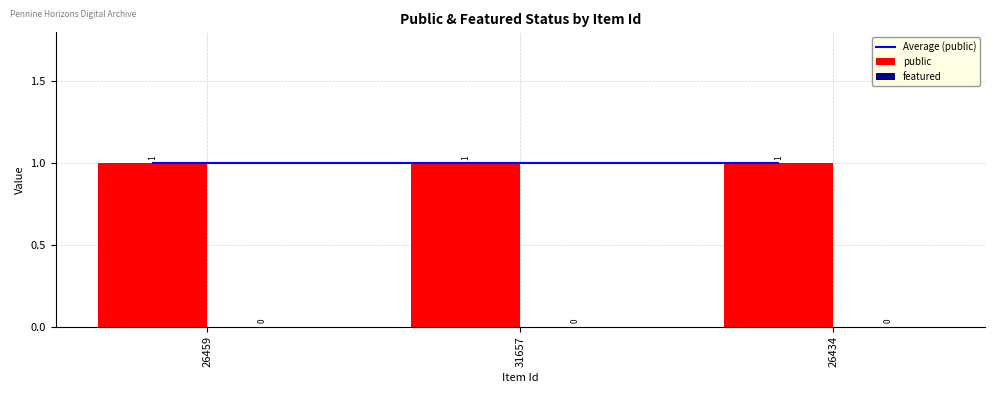

What is the approximate value of public at 31657?

1